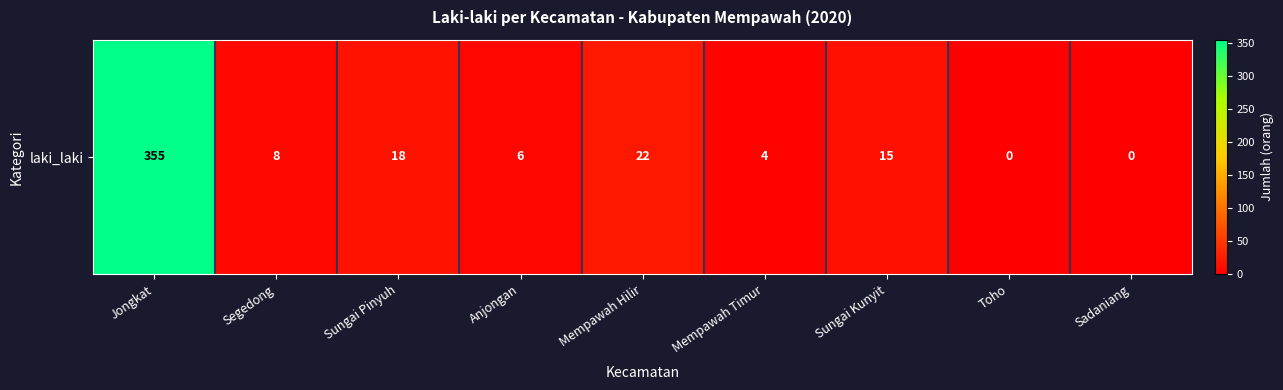

What is the maximum value shown in the chart?

355